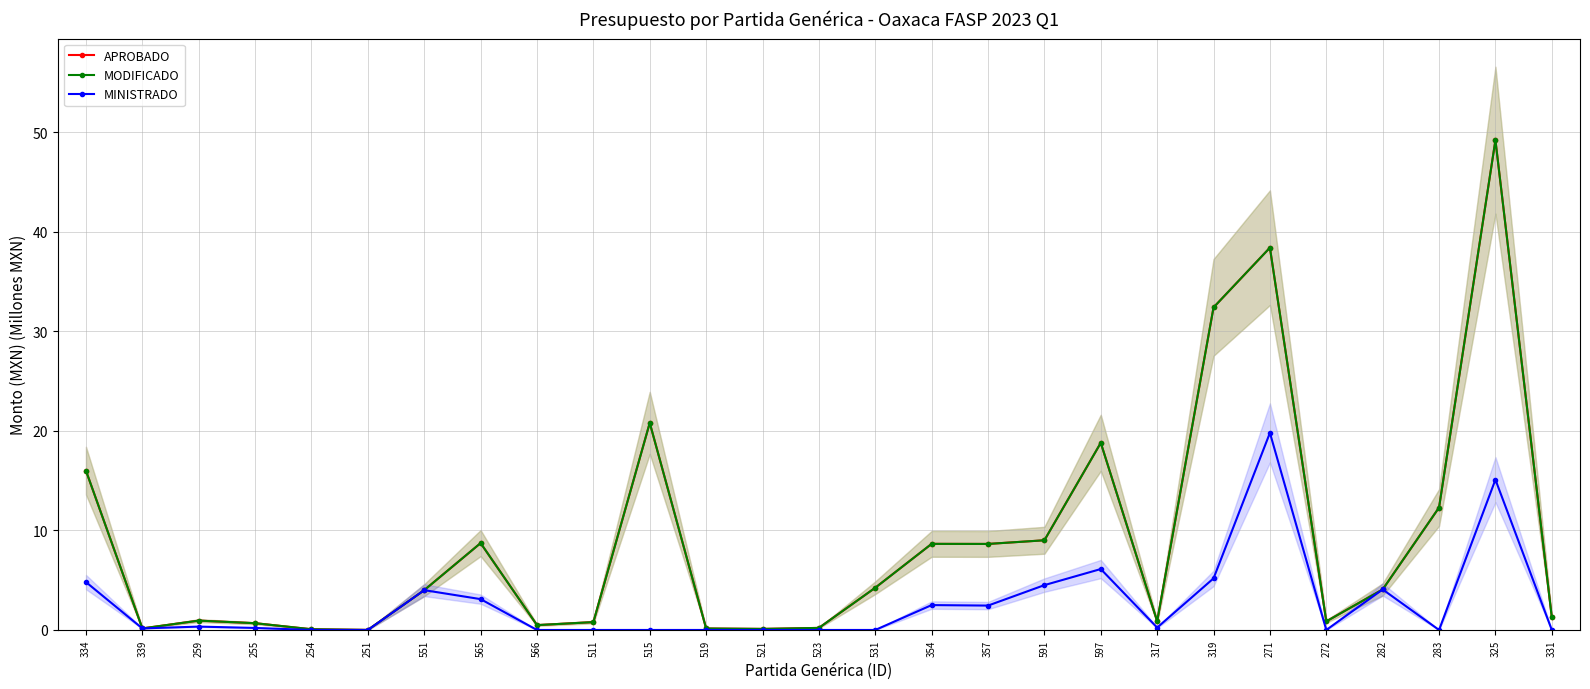

At which category does APROBADO reach its first local valley?

339